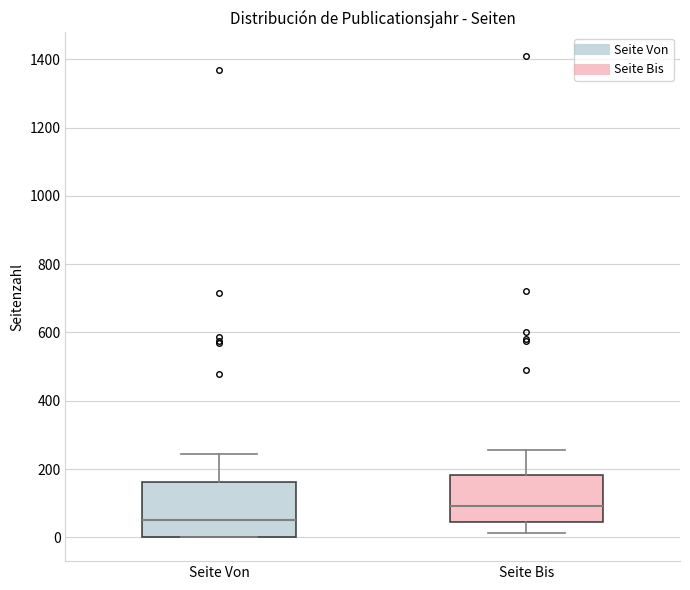

Reading left to right, transcribe this box plot: for each box, give where its median line is, the range the box spans, and where its two whiskers end, as read against the y-axis. The values are not printed on the chart, so give them approximately, as read against the axis.

Seite Von: median 60, box 0 to 160, whiskers 0 to 240
Seite Bis: median 100, box 40 to 180, whiskers 20 to 260